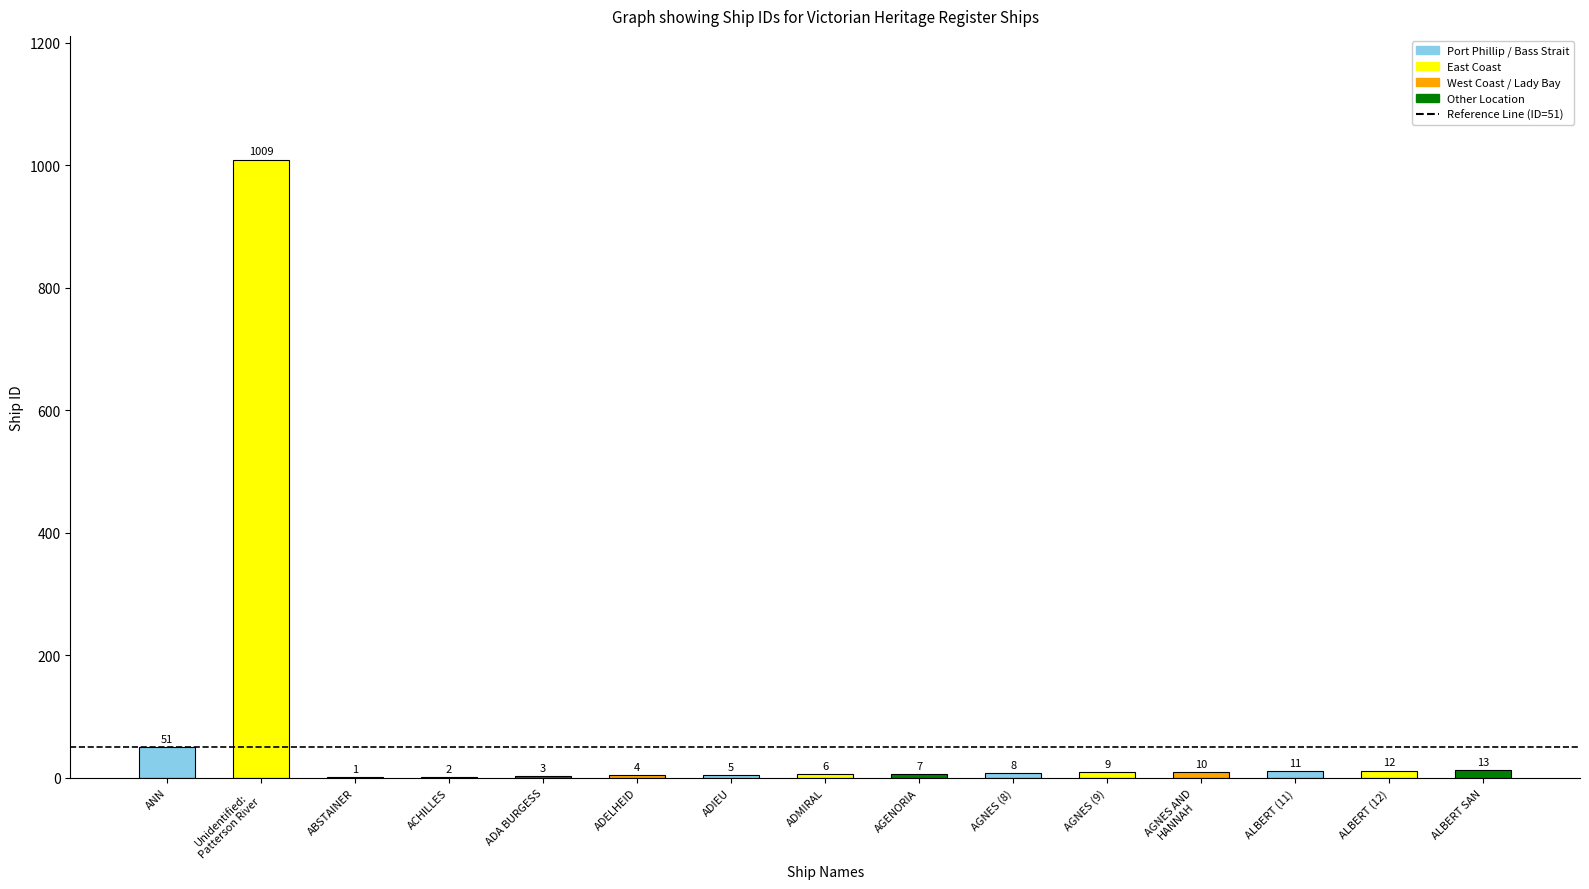

Where does the data first go above 8?

ANN